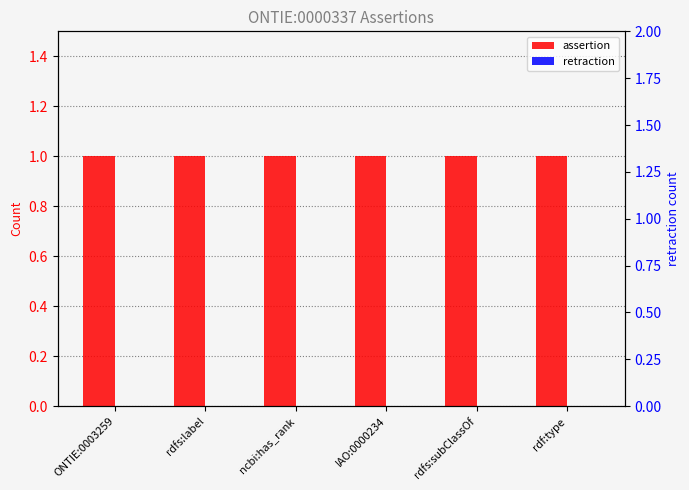

What is the total value across all series at rdfs:subClassOf?

1